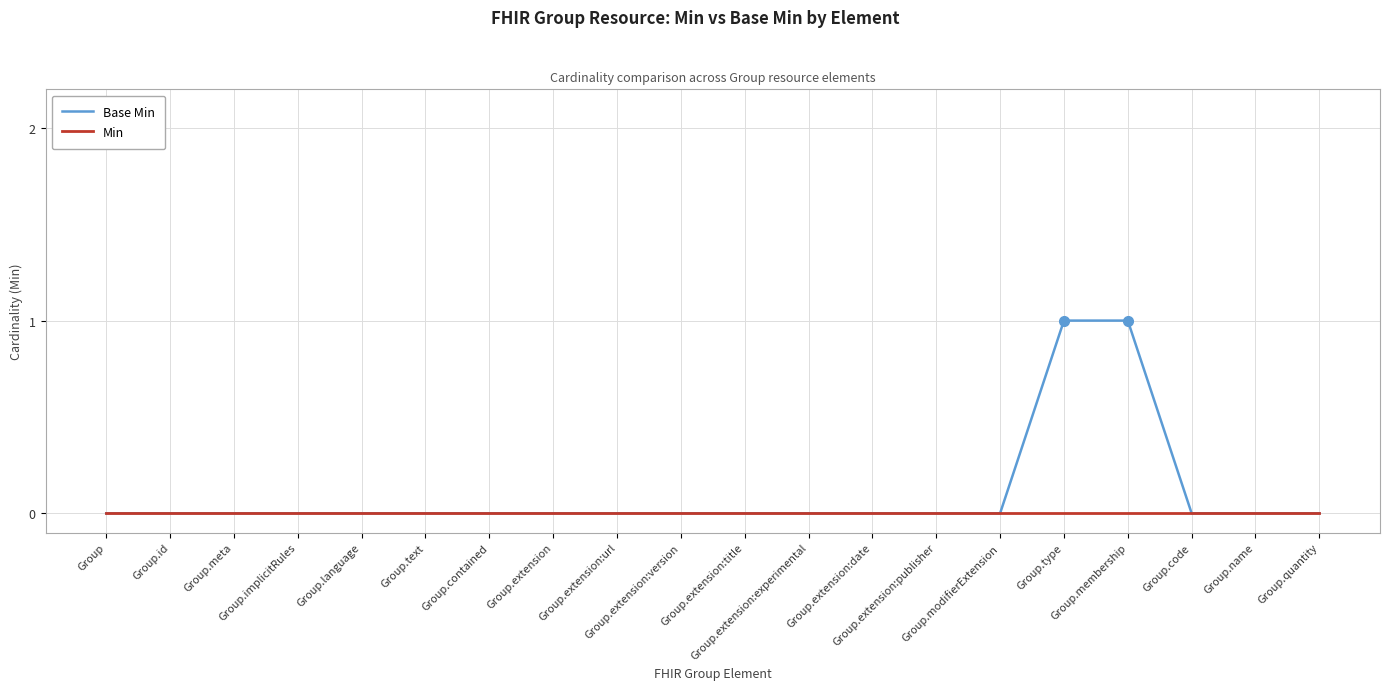

Reading left to right, extract all data points from this chart.

Base Min: Group=0	Group.id=0	Group.meta=0	Group.implicitRules=0	Group.language=0	Group.text=0	Group.contained=0	Group.extension=0	Group.extension:url=0	Group.extension:version=0	Group.extension:title=0	Group.extension:experimental=0	Group.extension:date=0	Group.extension:publisher=0	Group.modifierExtension=0	Group.type=1	Group.membership=1	Group.code=0	Group.name=0	Group.quantity=0
Min: Group=0	Group.id=0	Group.meta=0	Group.implicitRules=0	Group.language=0	Group.text=0	Group.contained=0	Group.extension=0	Group.extension:url=0	Group.extension:version=0	Group.extension:title=0	Group.extension:experimental=0	Group.extension:date=0	Group.extension:publisher=0	Group.modifierExtension=0	Group.type=0	Group.membership=0	Group.code=0	Group.name=0	Group.quantity=0